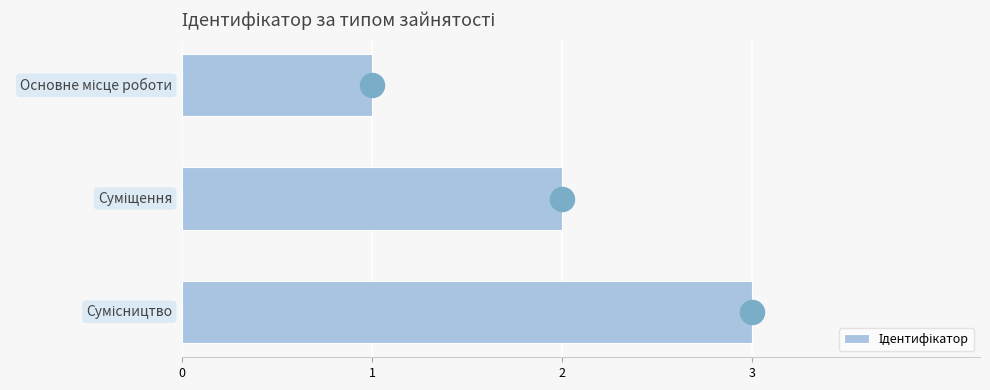

What is the change in value from 0 to 2?

+2